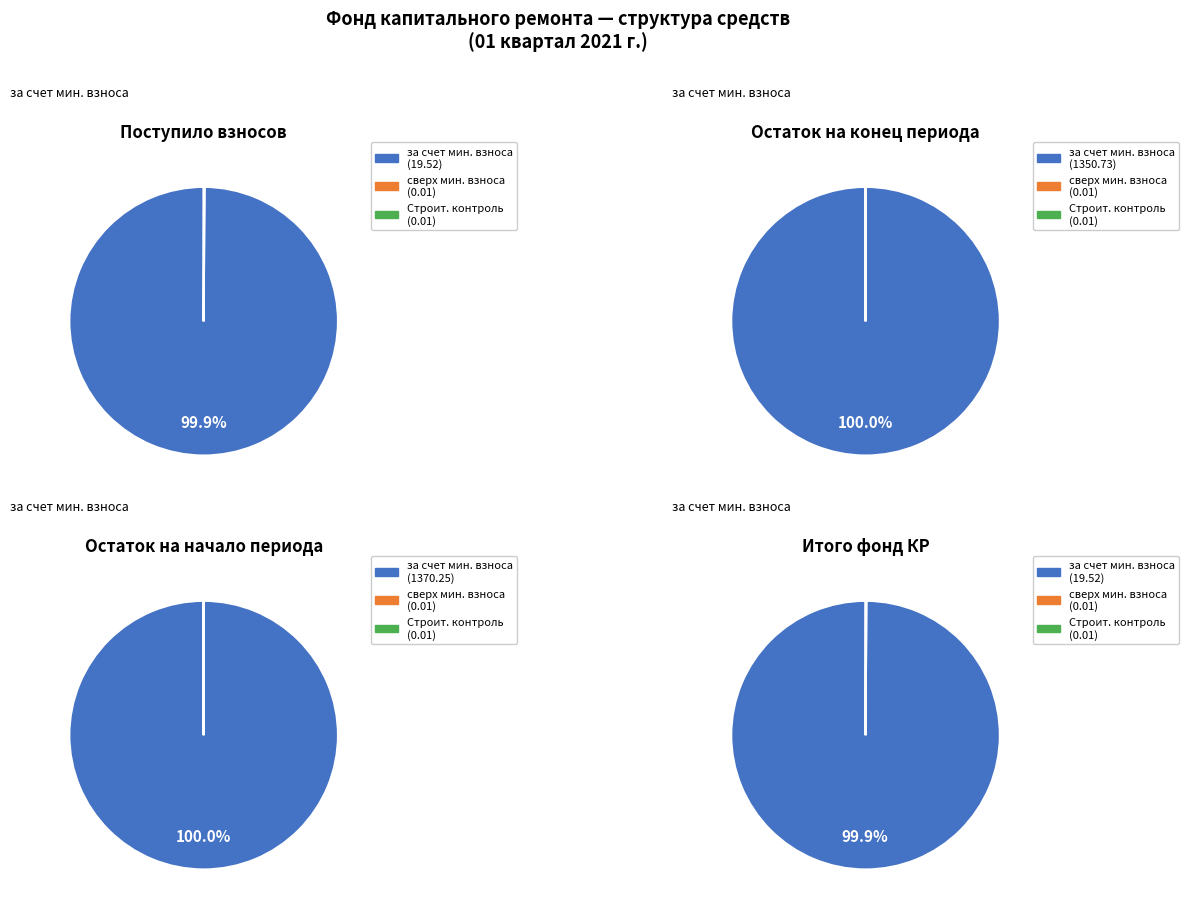

Is it true that сверх минимального размера взноса is 0% of the pie?

True